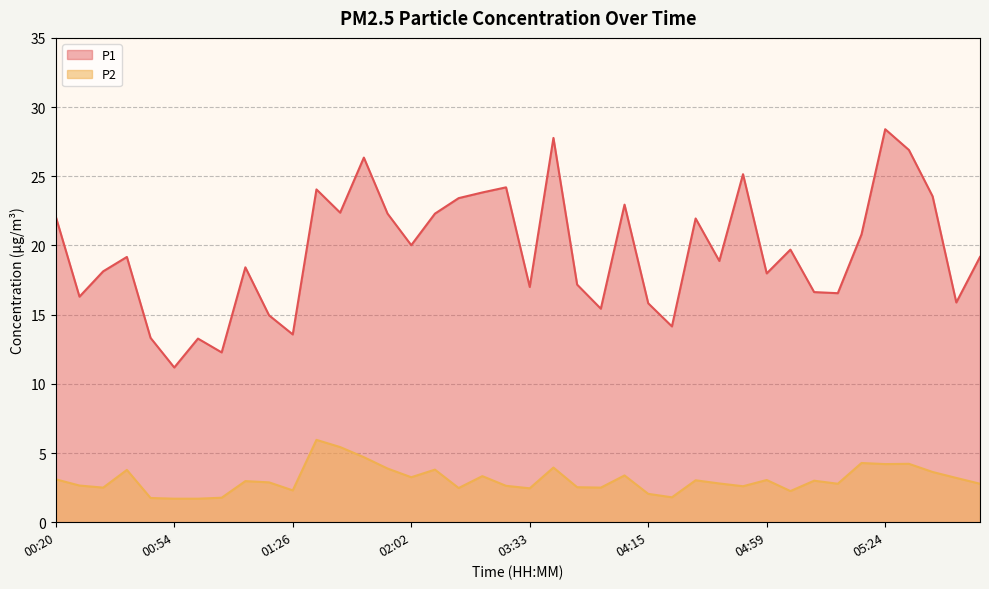

At how many categories does at least one series exceed 21?

16